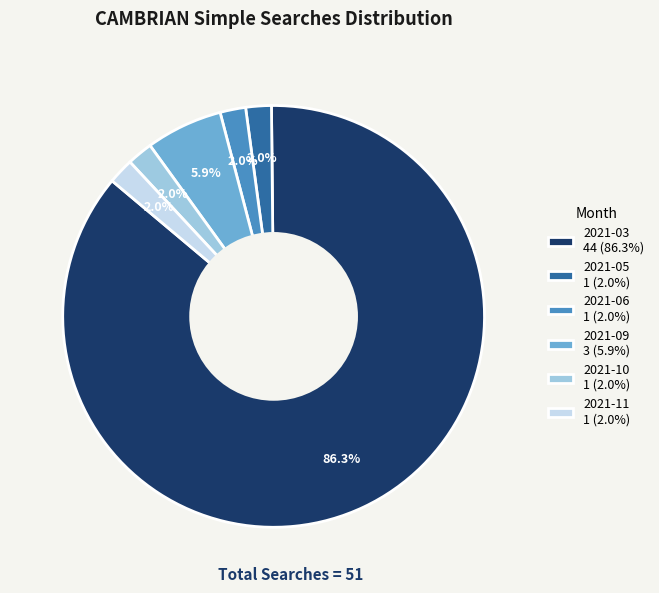

What percentage is the 2021-06 slice, to the nearest percent?

2%